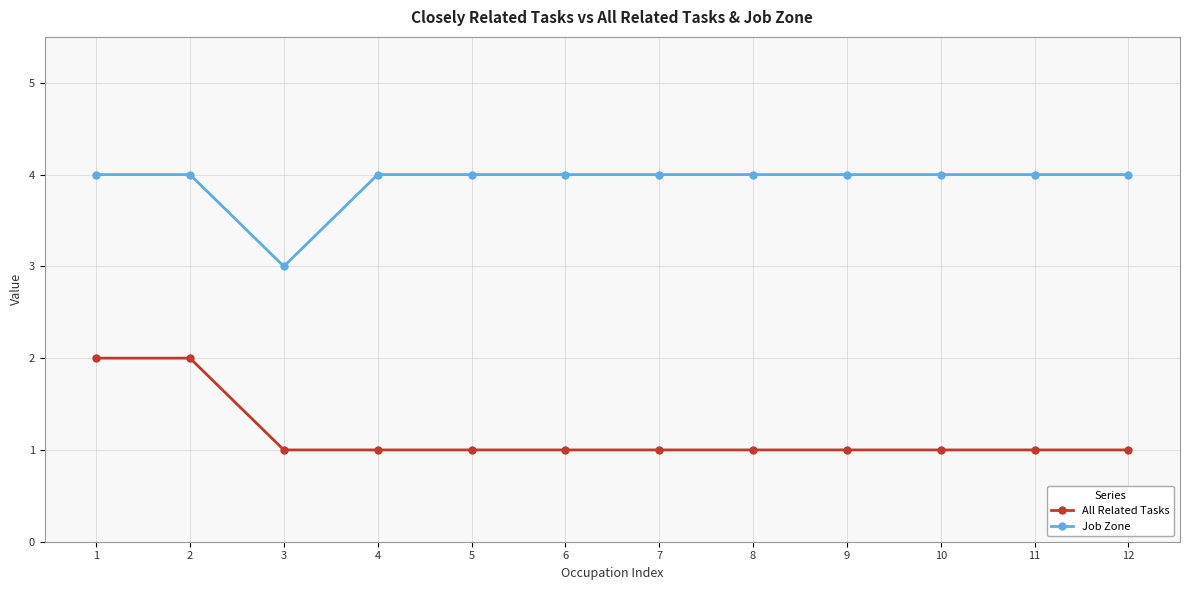

What value does the Job Zone series have at 5?

4